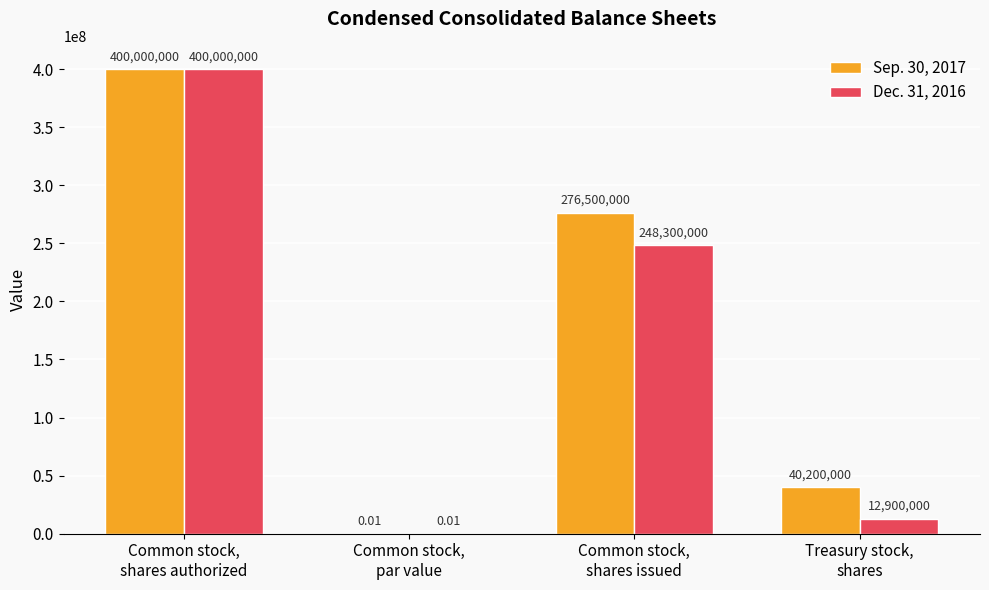

What is the sum of all Dec. 31, 2016 values?

661200000.0